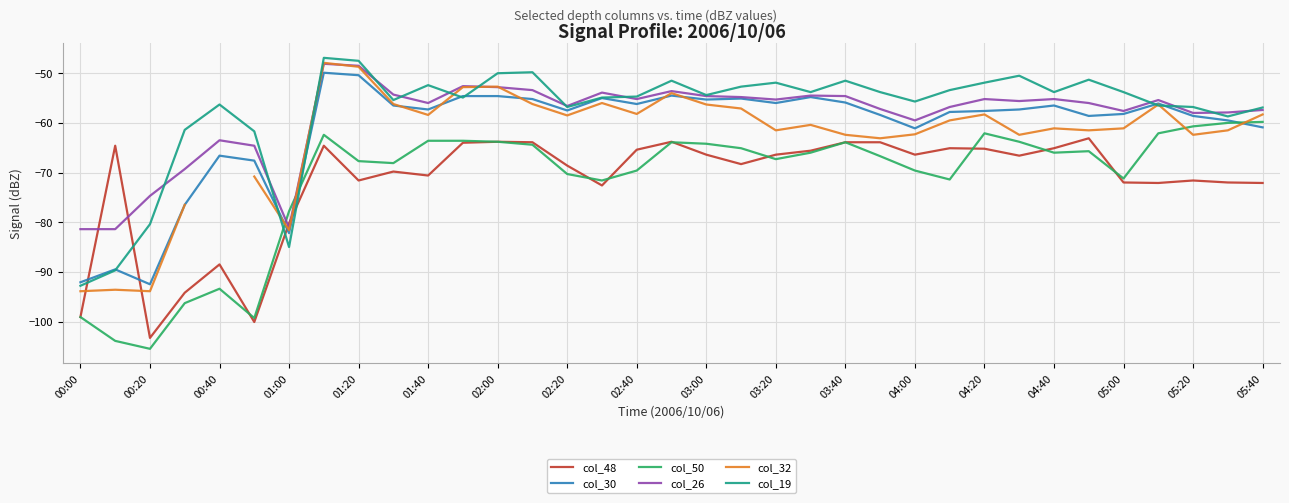

What is the sum of the col_26 values at 04:40 and 01:40?

-111.2